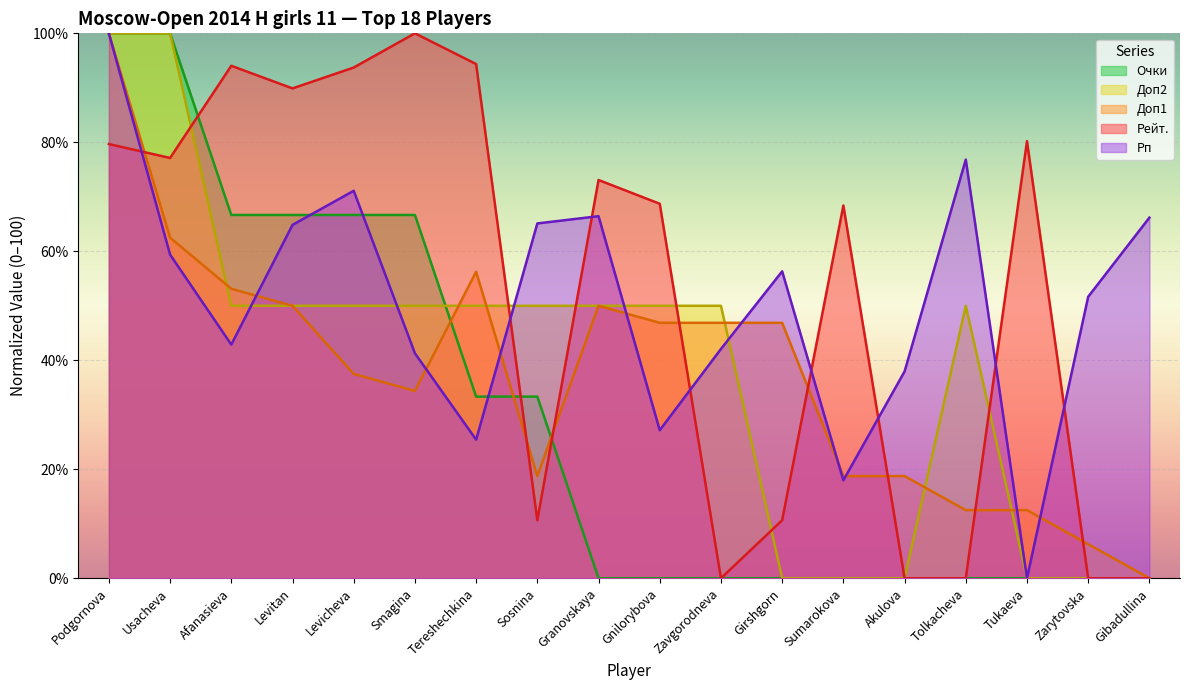

What is the total value across all series at Smagina?

292.3